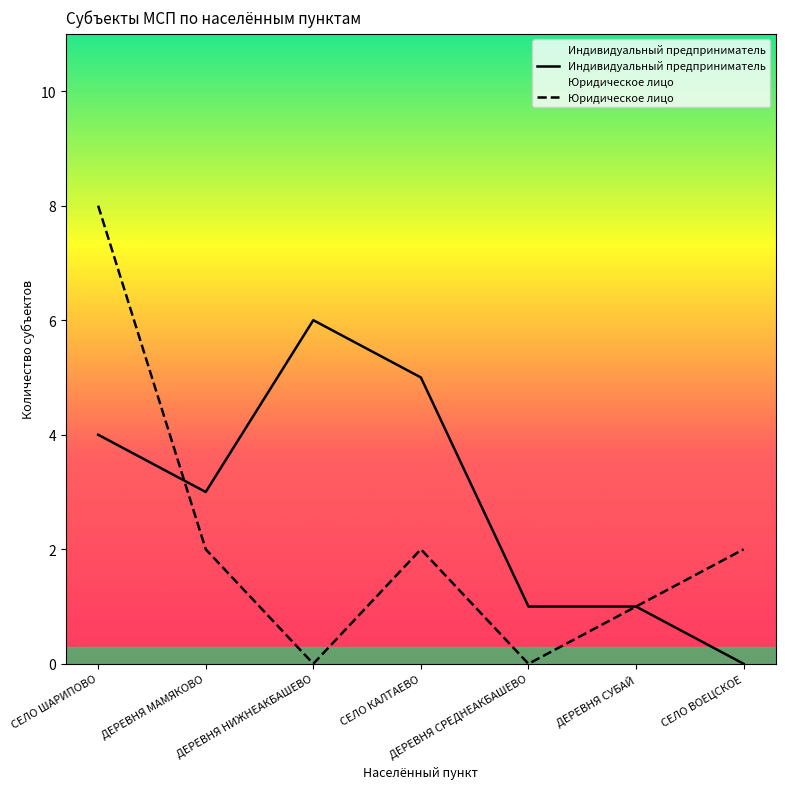

At ДЕРЕВНЯ НИЖНЕАКБАШЕВО, list the series in order from largest to smallest.

Индивидуальный предприниматель, Юридическое лицо